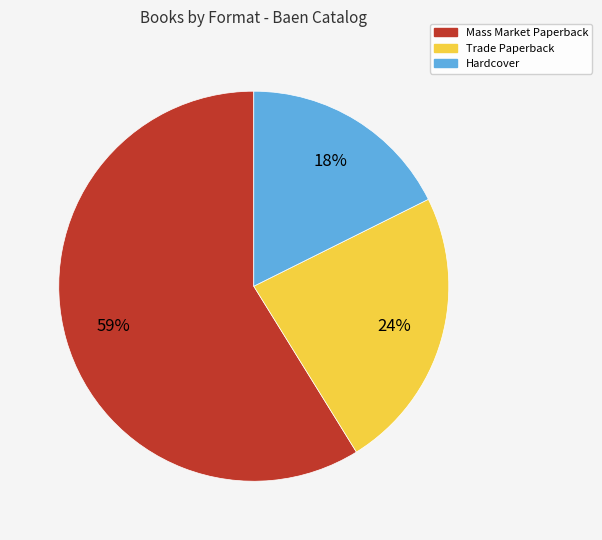

To the nearest percent, what is the difference between the Mass Market Paperback and Hardcover slice percentages?

41%